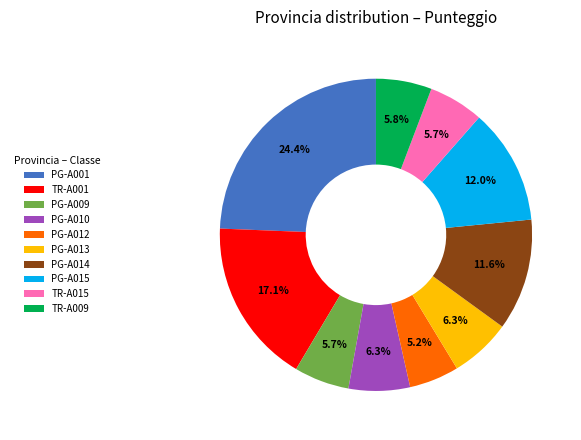

Does PG-A015 account for over 50% of the chart?

No